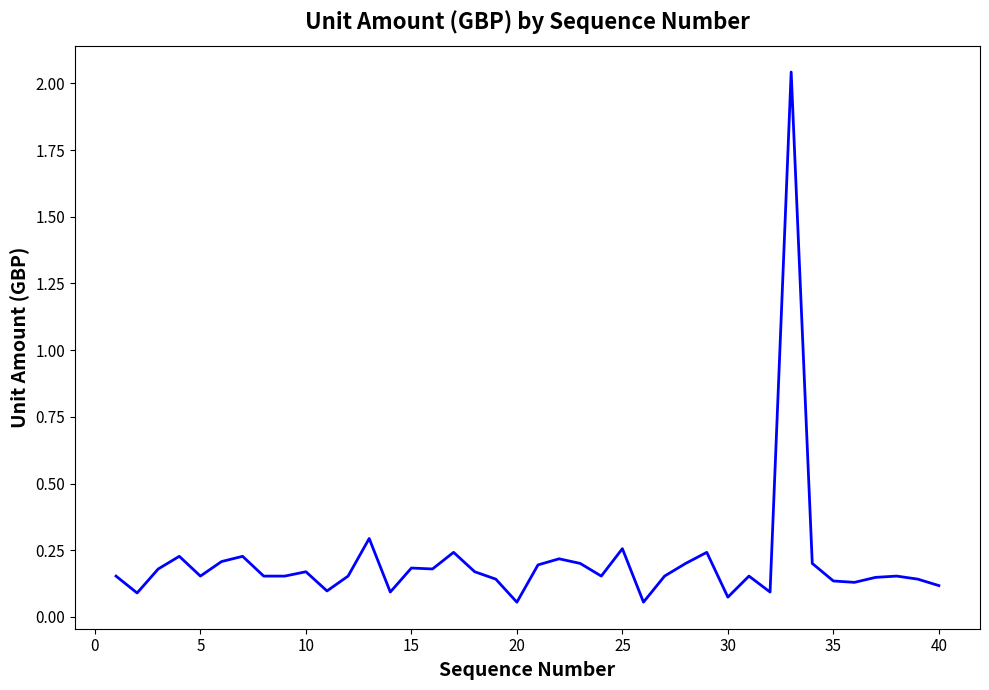

How many lines are shown in the chart?

1